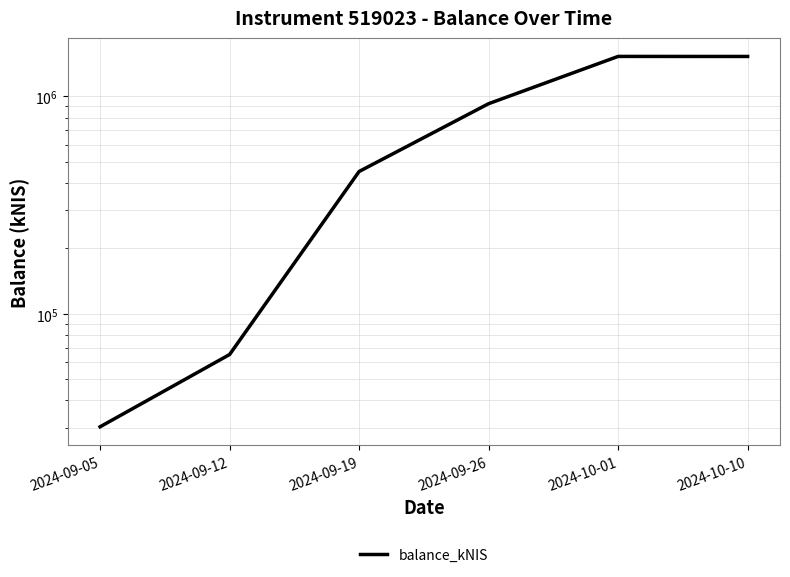

What is the value of the 5th point from the left?

1527569.9